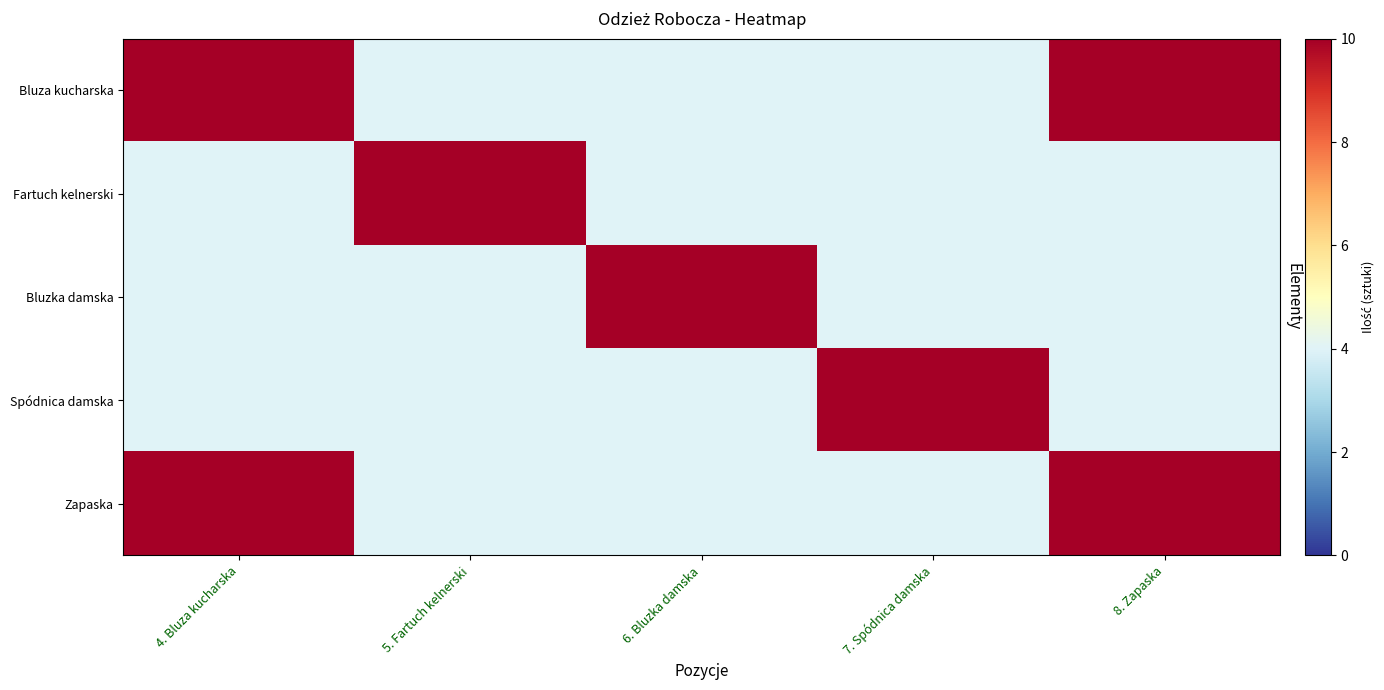

Count the number of data series in this chart.

5